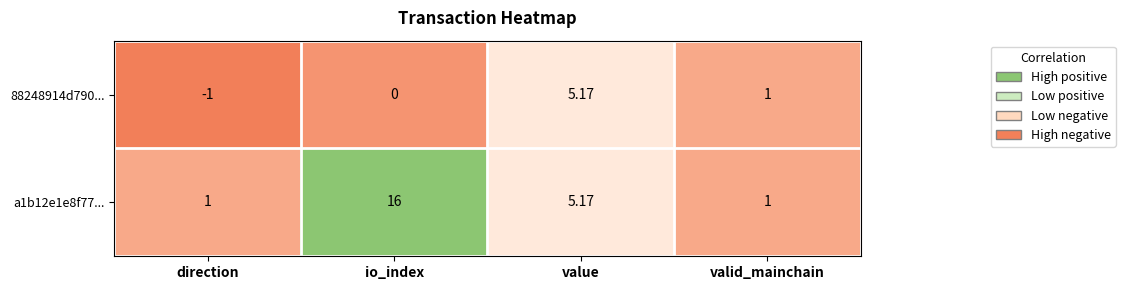

How many data points in 88248914d790... are less than 1?

2